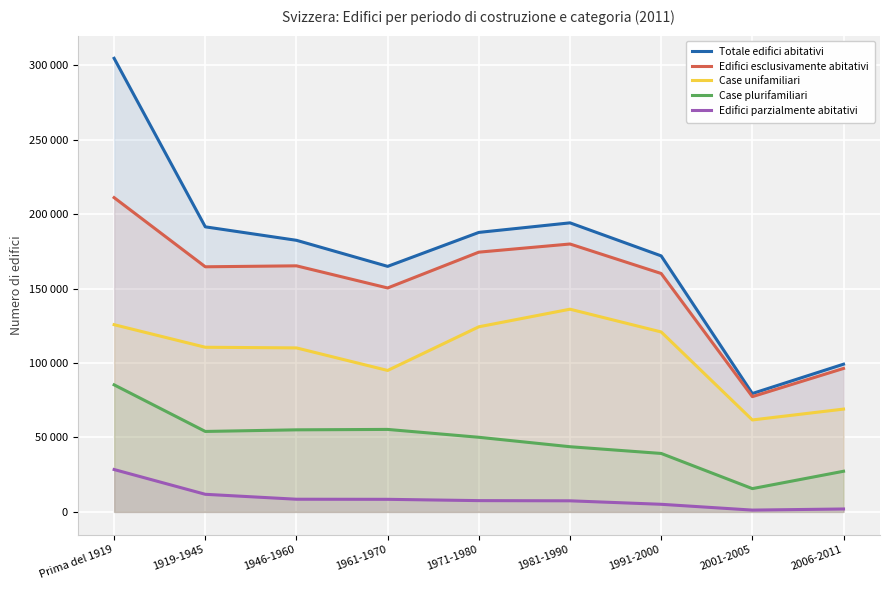

True or false: Edifici parzialmente abitativi and Case plurifamiliari cross at least once.

False